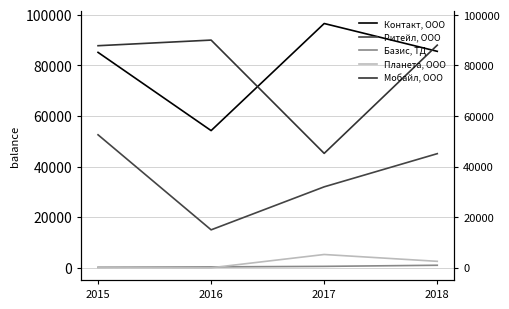

What is the sum of all Планета, ООО values?

7920